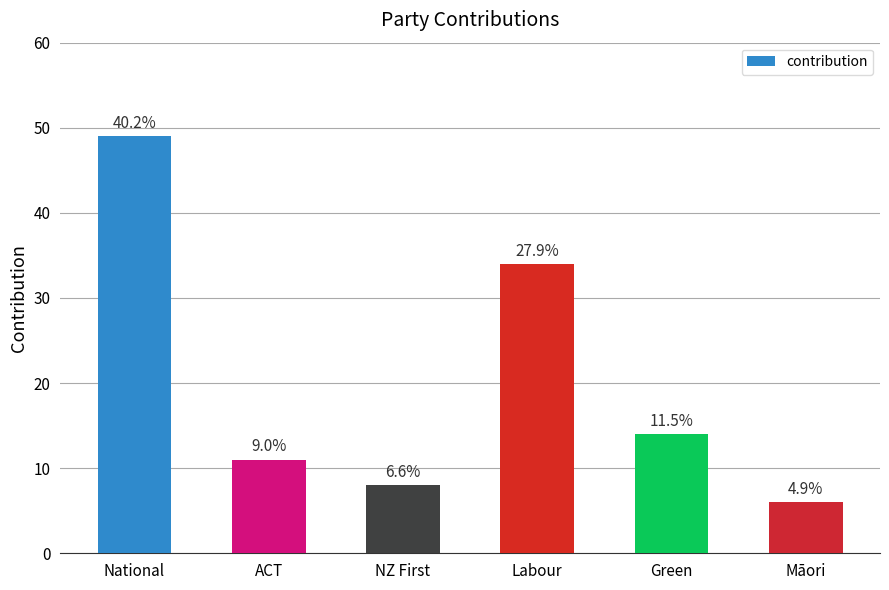

Is it true that the value at NZ First is 8?

True